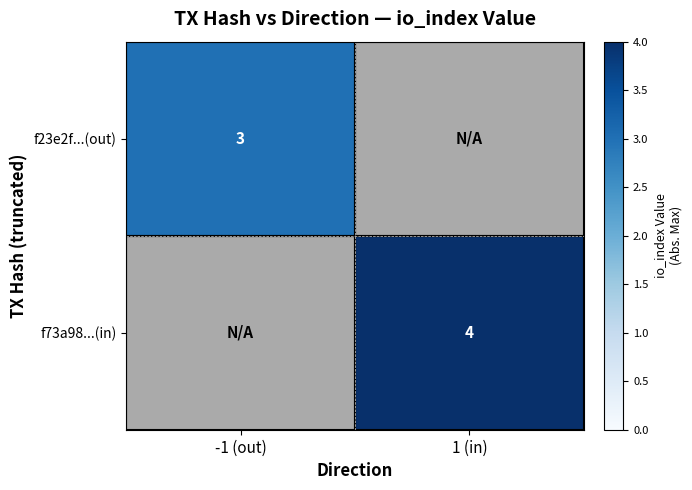

What is the maximum value shown in the chart?

4.0